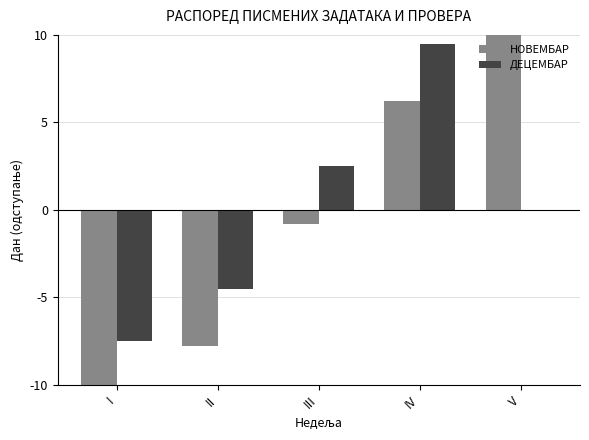

What is the difference between the ДЕЦЕМБАР values at I and II?

3.0